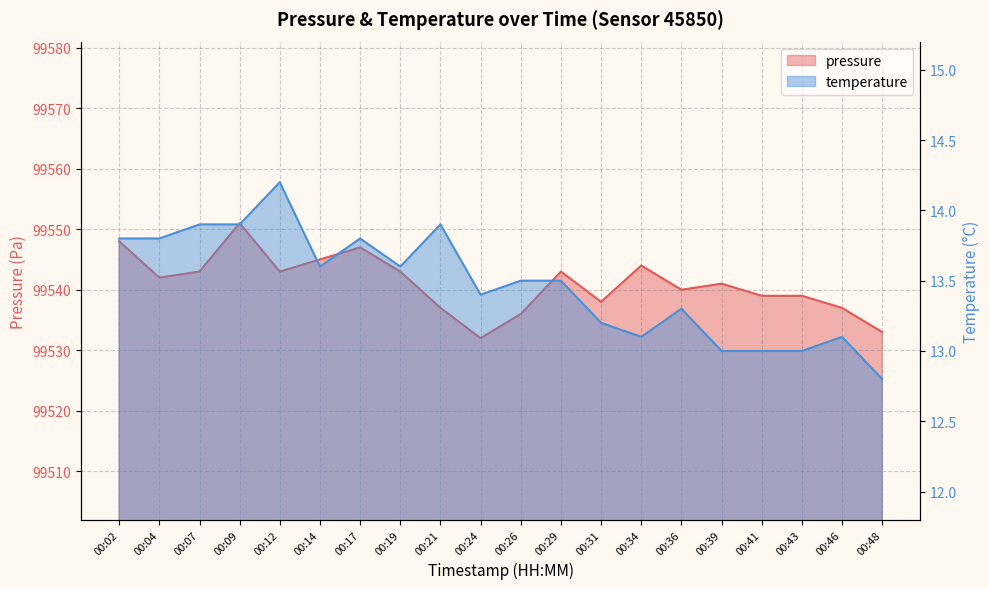

Rank the series by their maximum value, from lowest to highest.

temperature, pressure